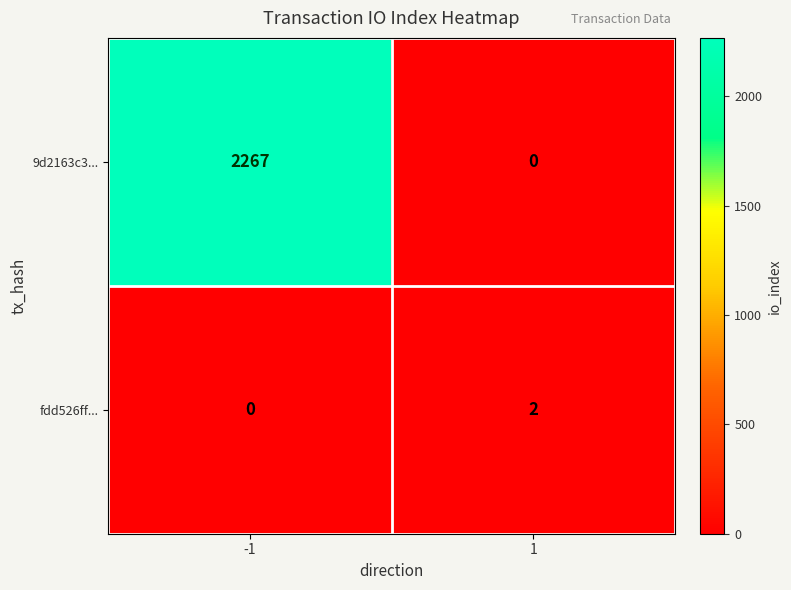

What is the sum of the 9d2163c3... values at 1 and -1?

2267